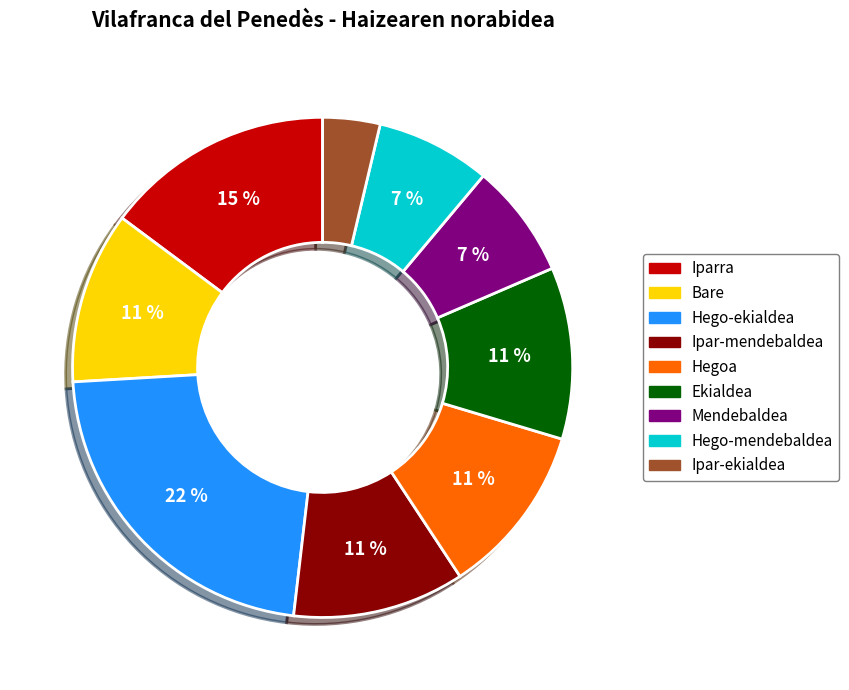

Which slice is the largest?

Hego-ekialdea